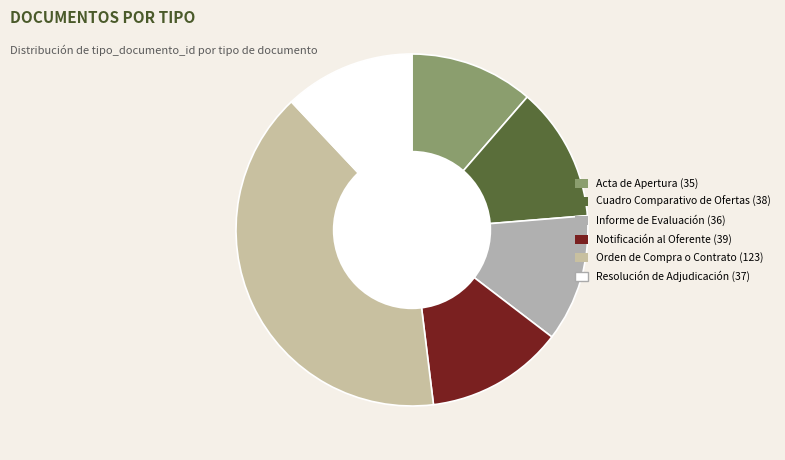

Which slice is the largest?

Orden de Compra o Contrato